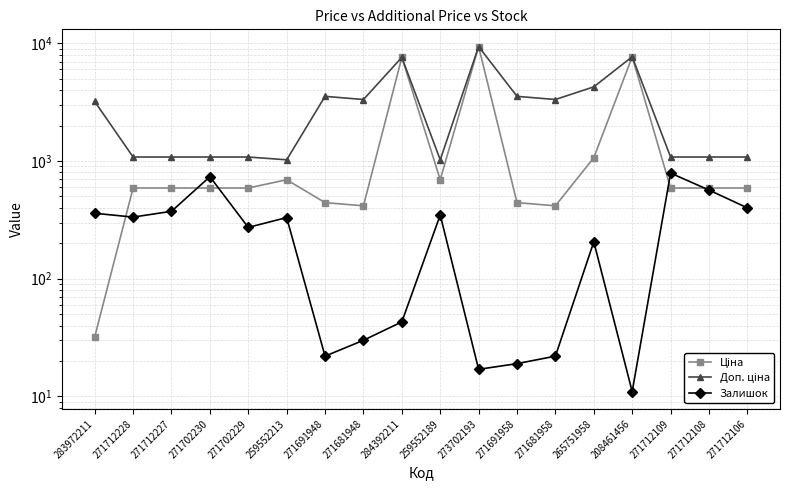

True or false: Доп. ціна and Залишок cross at least once.

False